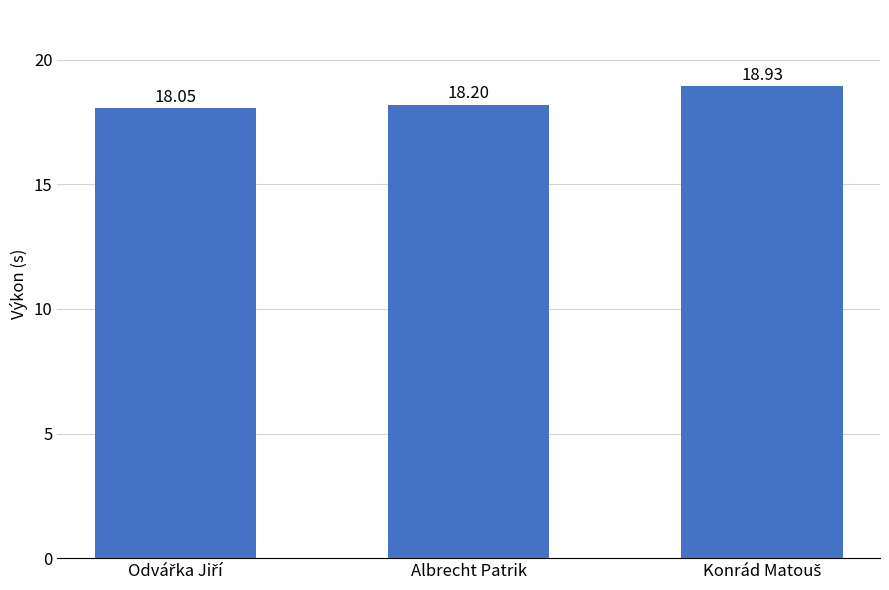

What is the average value?

18.4